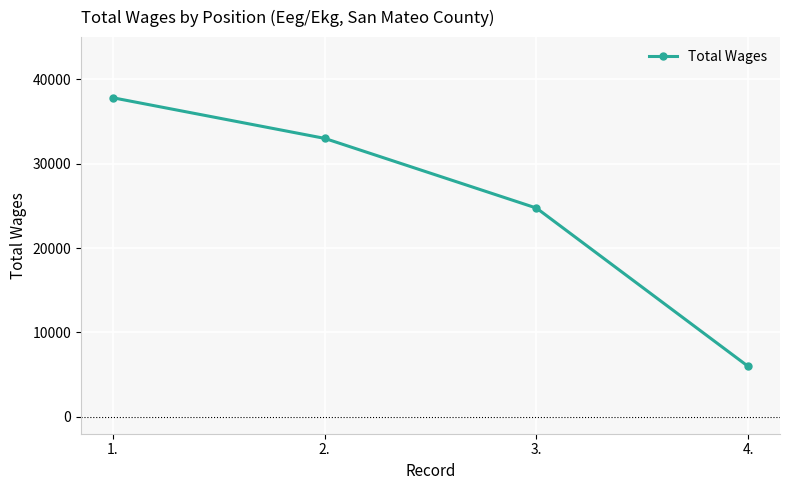

List the labels in order of value, largest first.

1., 2., 3., 4.